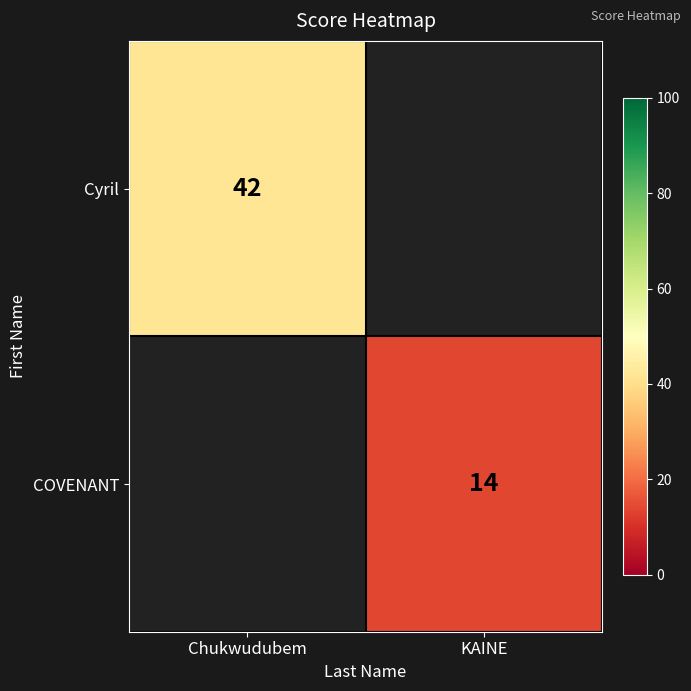

Which series has the widest spread of values?

Cyril